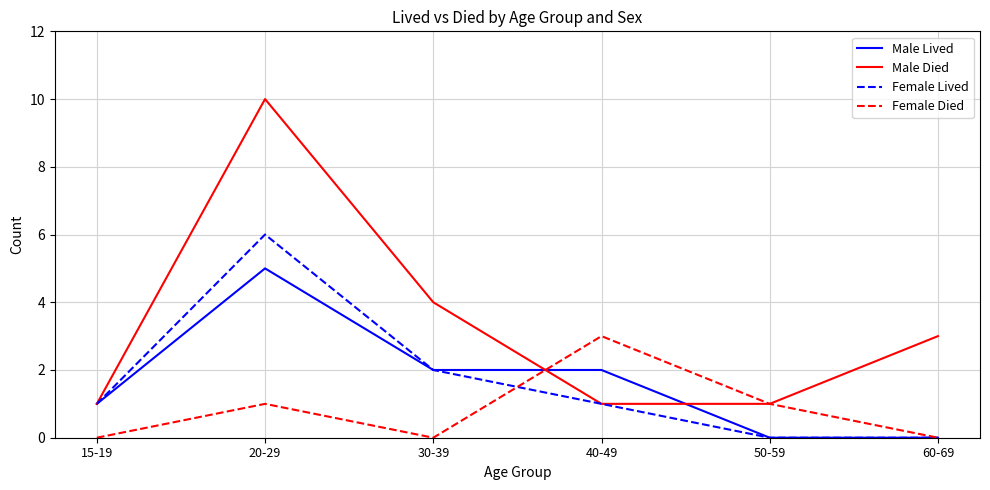

At how many categories does at least one series exceed 8?

1